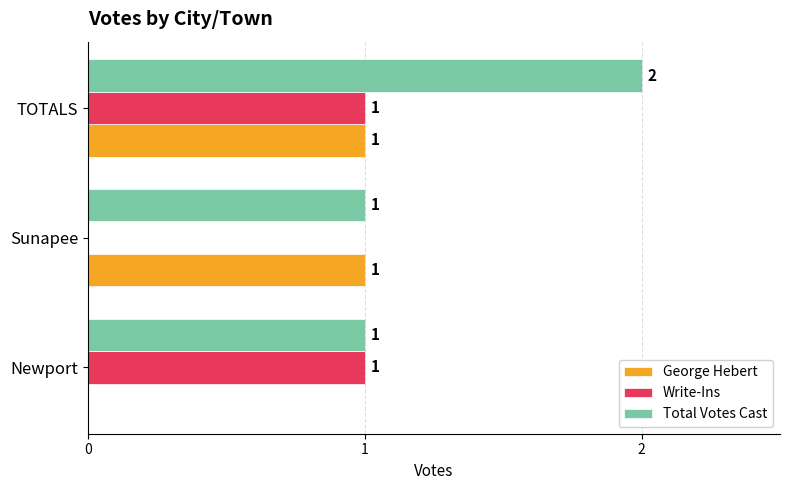

The George Hebert series shows 1 at Newport. True or false?

False